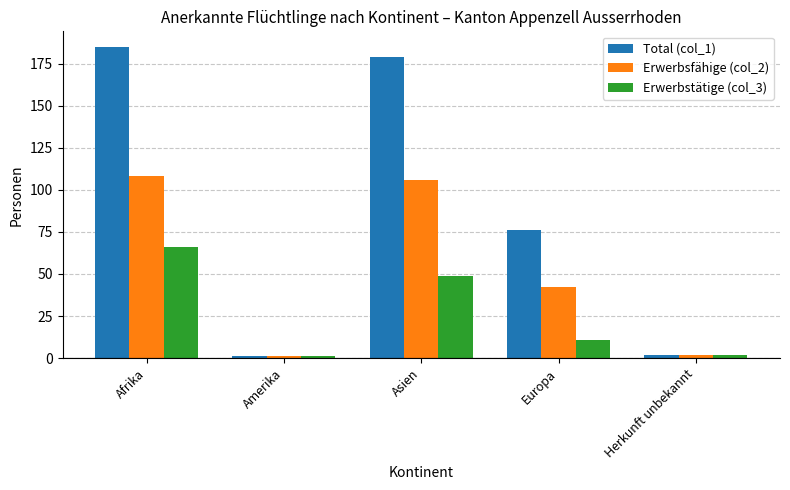

What is the difference between the highest and lowest values at Afrika?

119